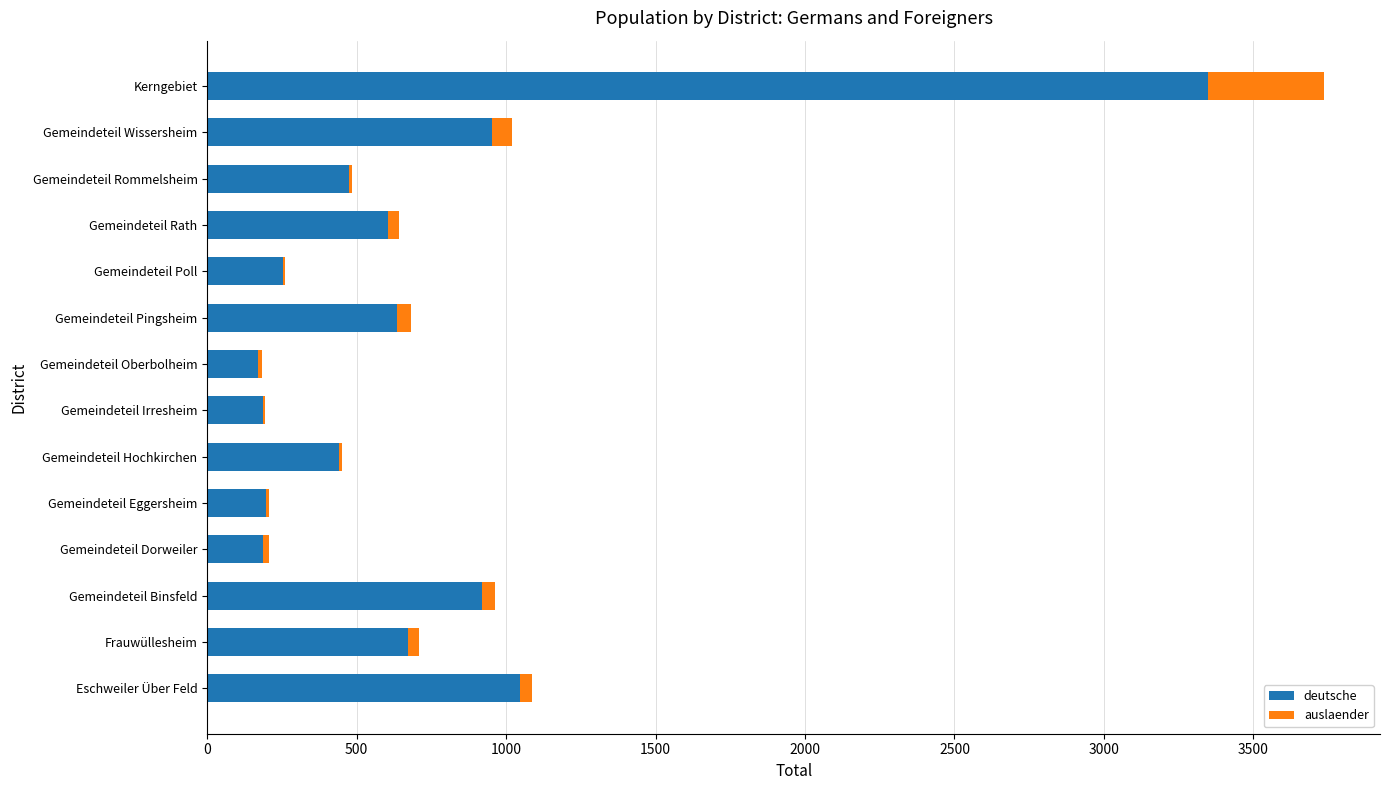

The deutsche series shows 952 at Gemeindeteil Wissersheim. True or false?

True